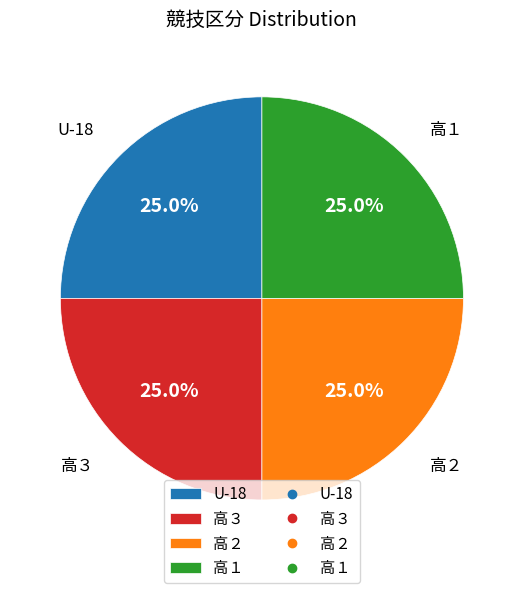

How much of the chart is everything except 高１?

75.0%